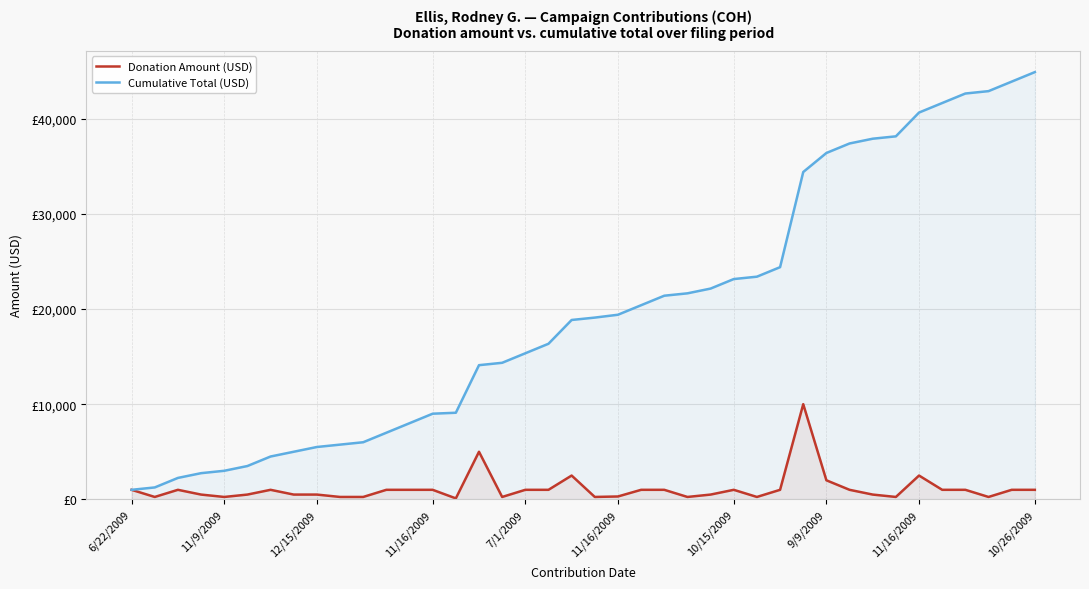

What is the difference between the highest and lowest values at 28?

23400